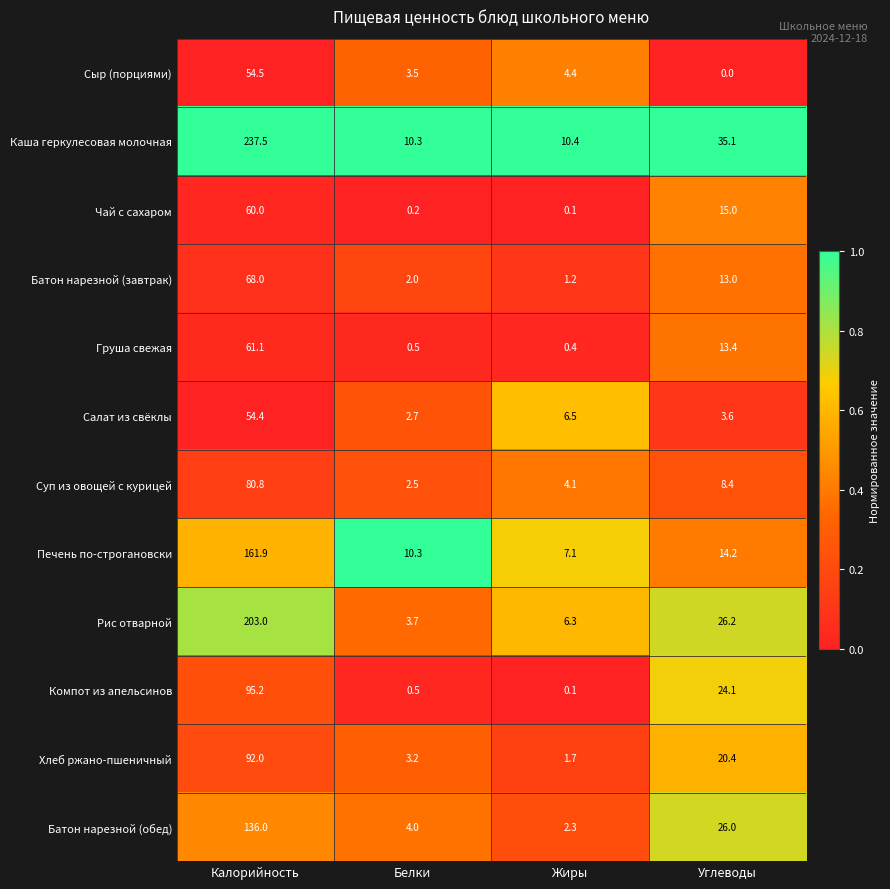

At which label does Каша геркулесовая молочная first exceed 35?

Калорийность